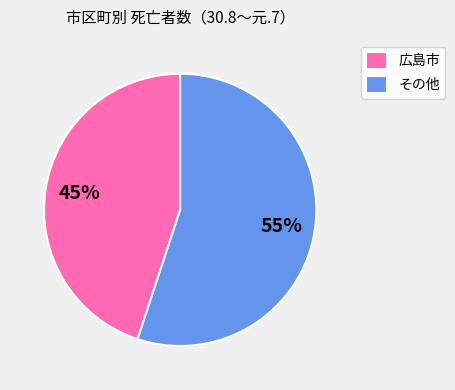

Combined, do 広島市 and その他 account for over 50%?

Yes